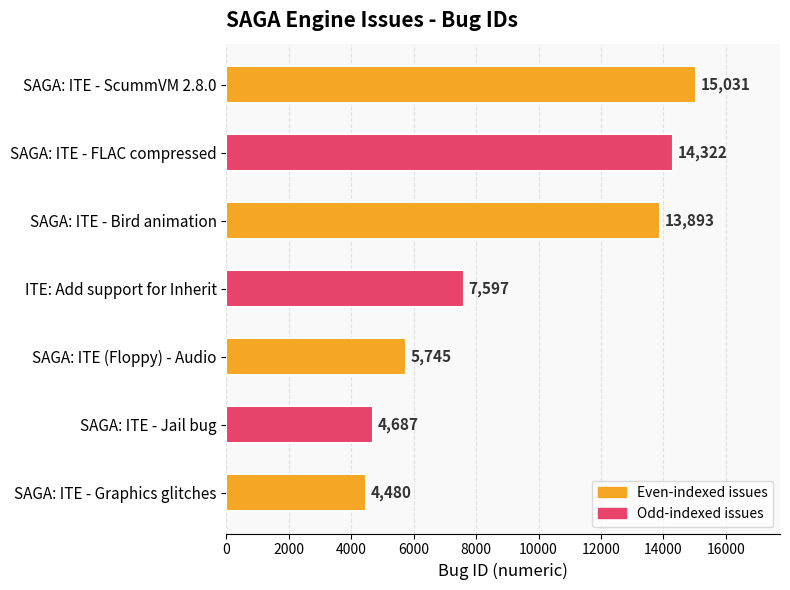

Which has a higher value, SAGA: ITE - Graphics glitches or SAGA: ITE - FLAC compressed?

SAGA: ITE - FLAC compressed